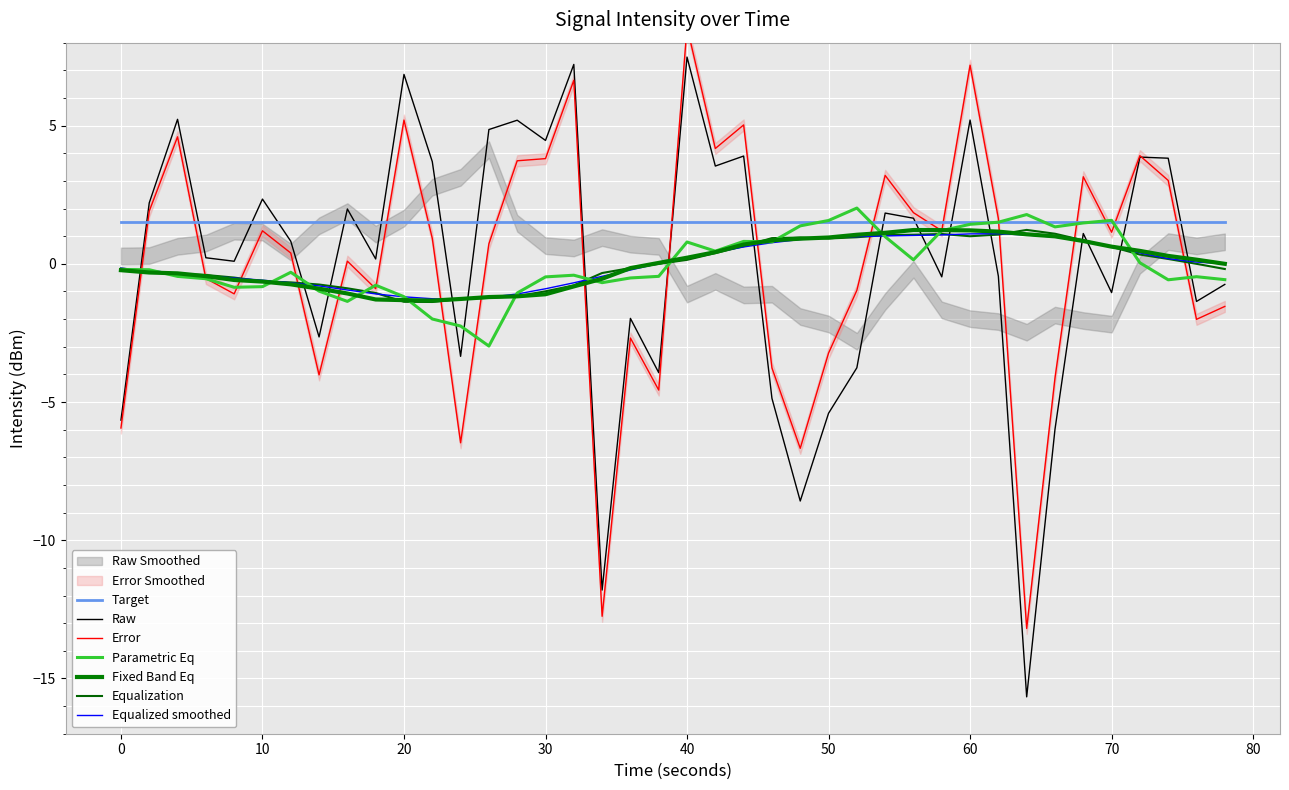

How many points are lower than both their immediate neighbors (excluding endpoints)?

13